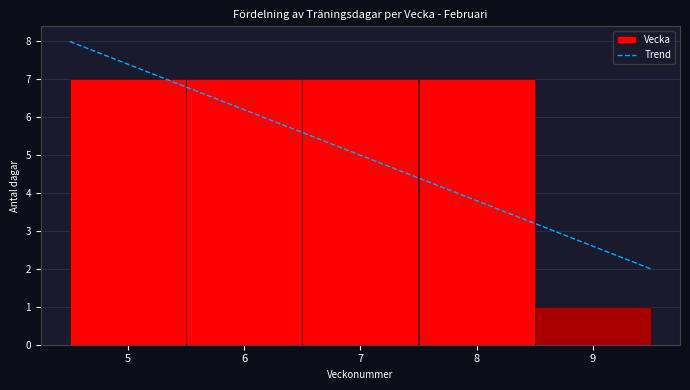

Reading left to right, transcribe this chart: for each bar, give the range it covers on the x-axis and its height. The values are not printed on the chart, so give them approximately, as read against the axis.

4.5 to 5.5: 7
5.5 to 6.5: 7
6.5 to 7.5: 7
7.5 to 8.5: 7
8.5 to 9.5: 1